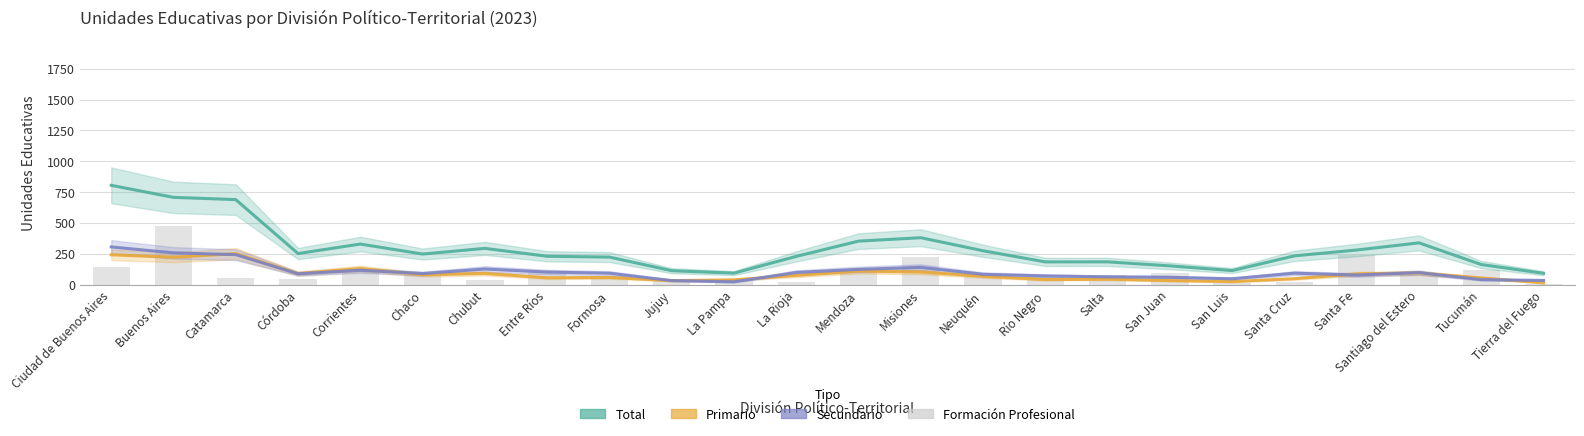

At which label is Formación Profesional closest to 242?

Santa Fe